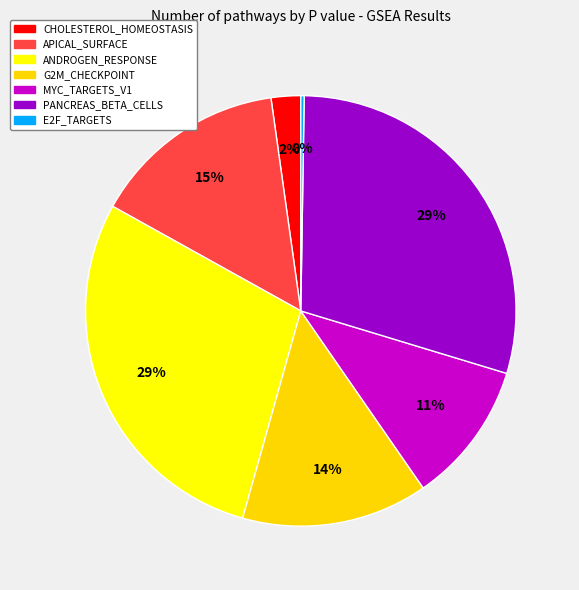

Count the number of slices in the pie.

7